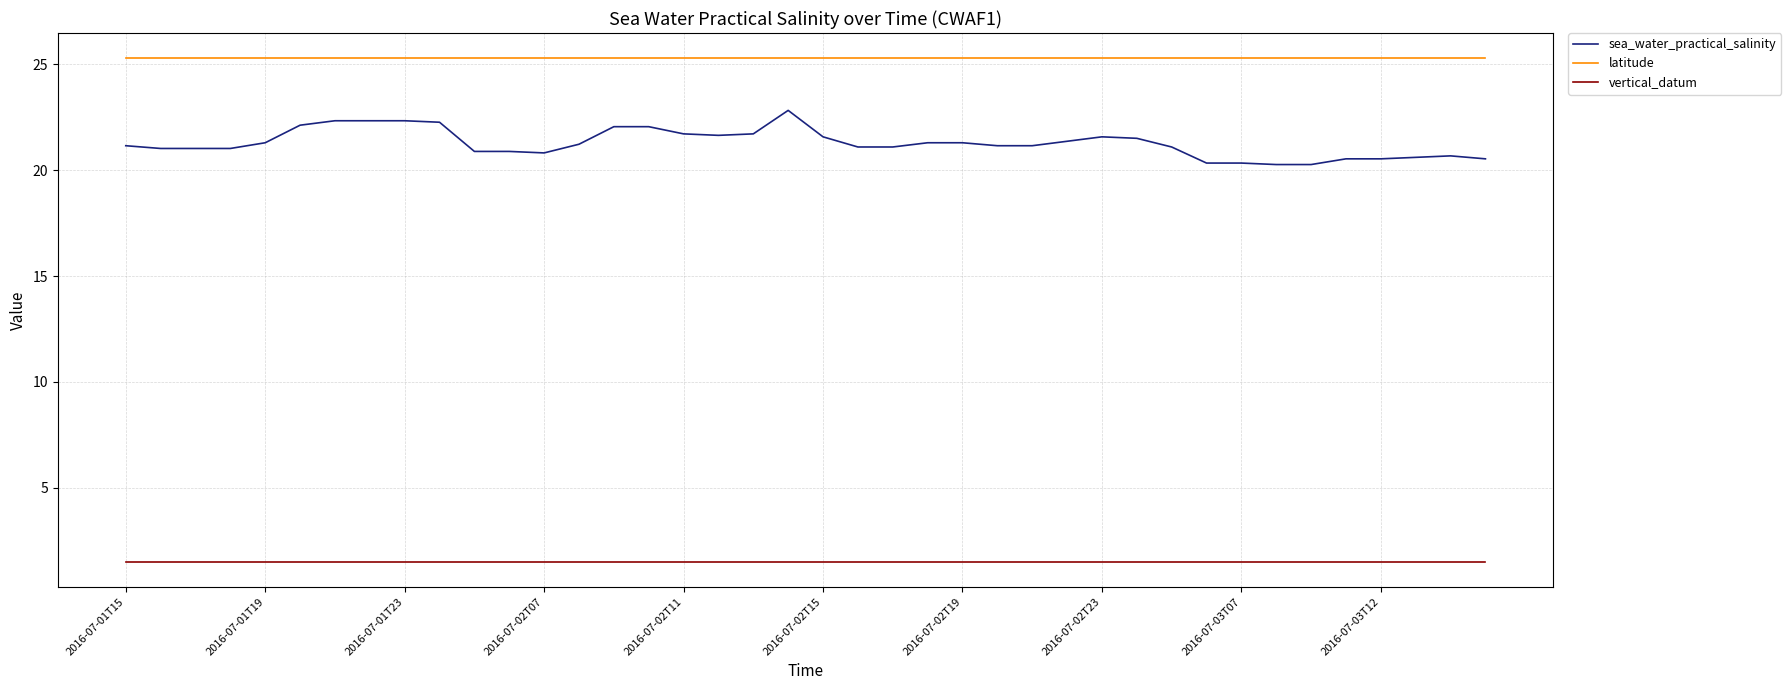

True or false: sea_water_practical_salinity and vertical_datum cross at least once.

False